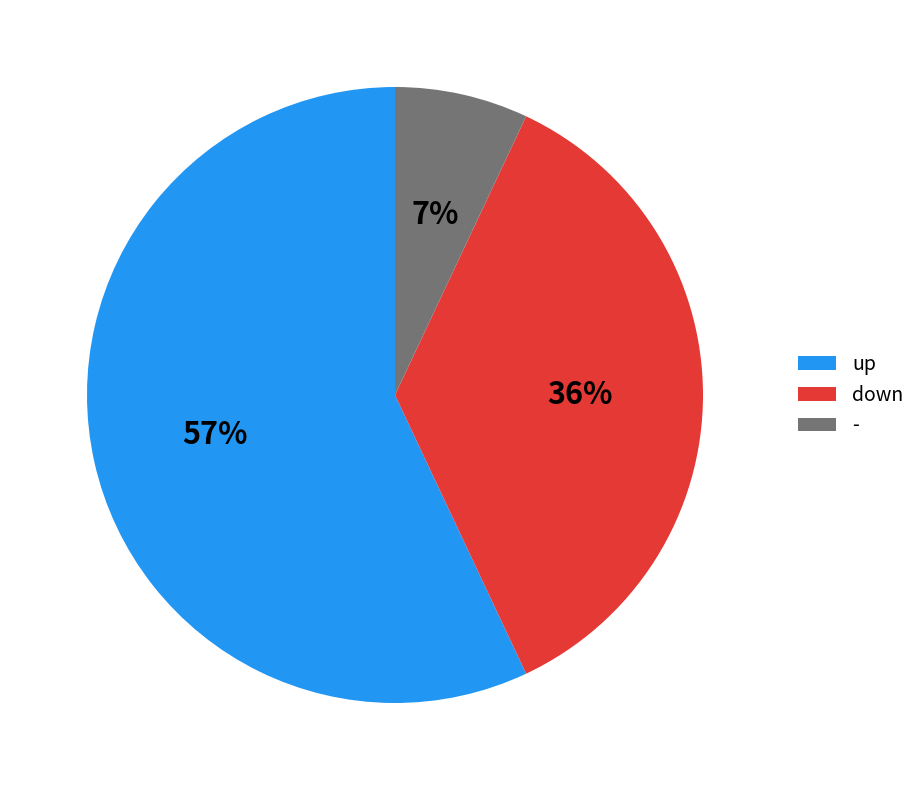

Is the sum of down and - greater than half?

No